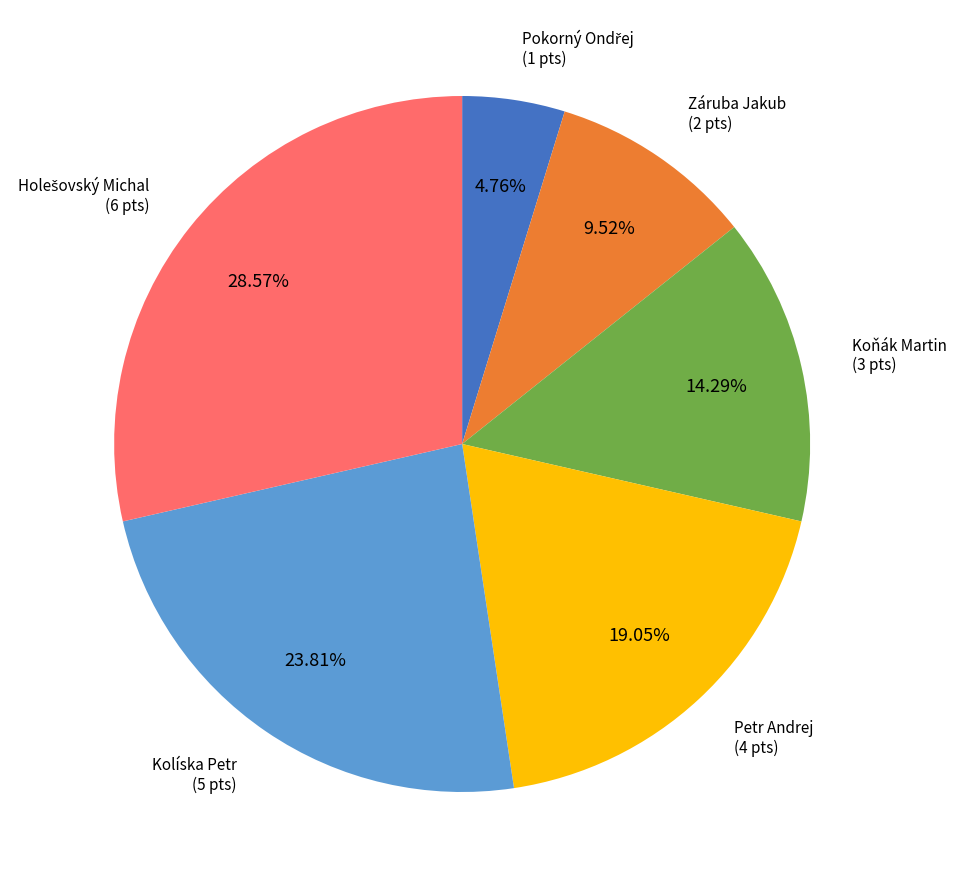

Does Petr Andrej represent more than half of the total?

No